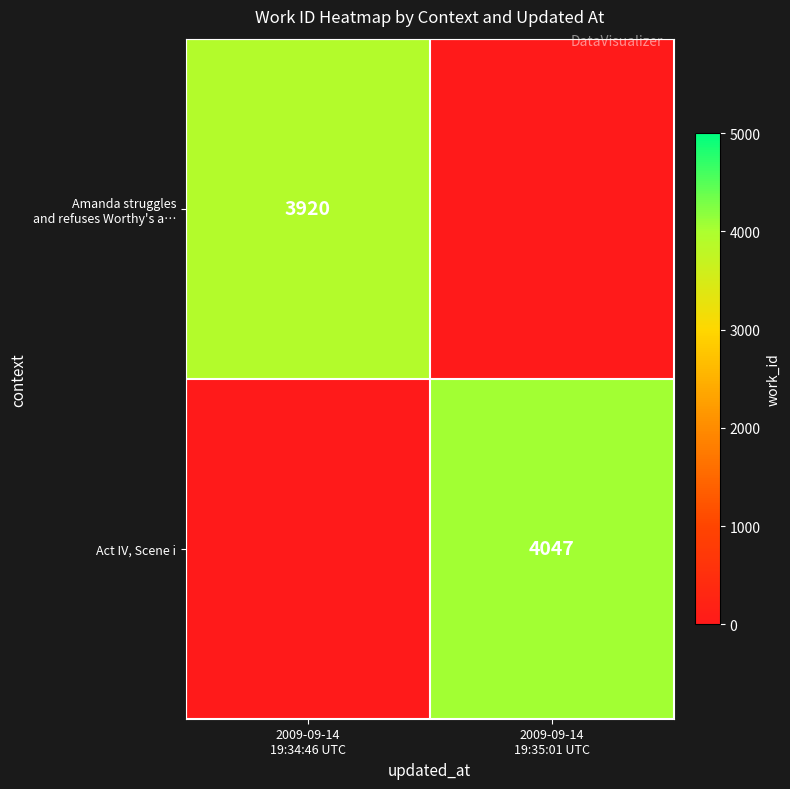

The value of Act IV, Scene i at 2009-09-14 19:35:01 UTC is 2572. True or false?

False